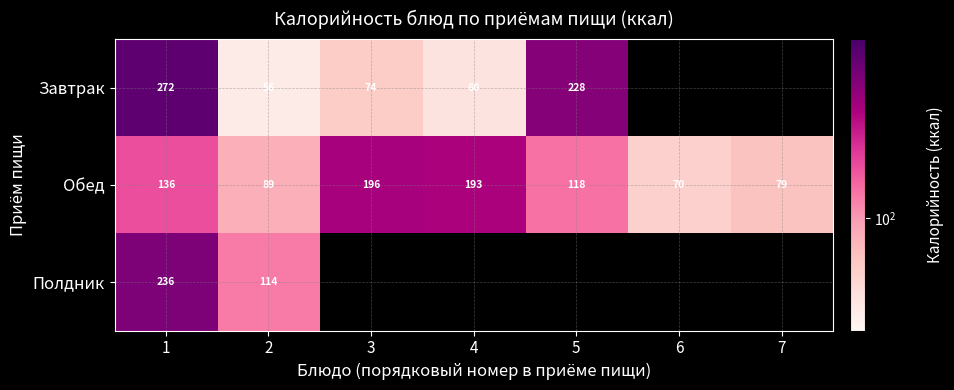

Which category has the lowest value across all series?

2